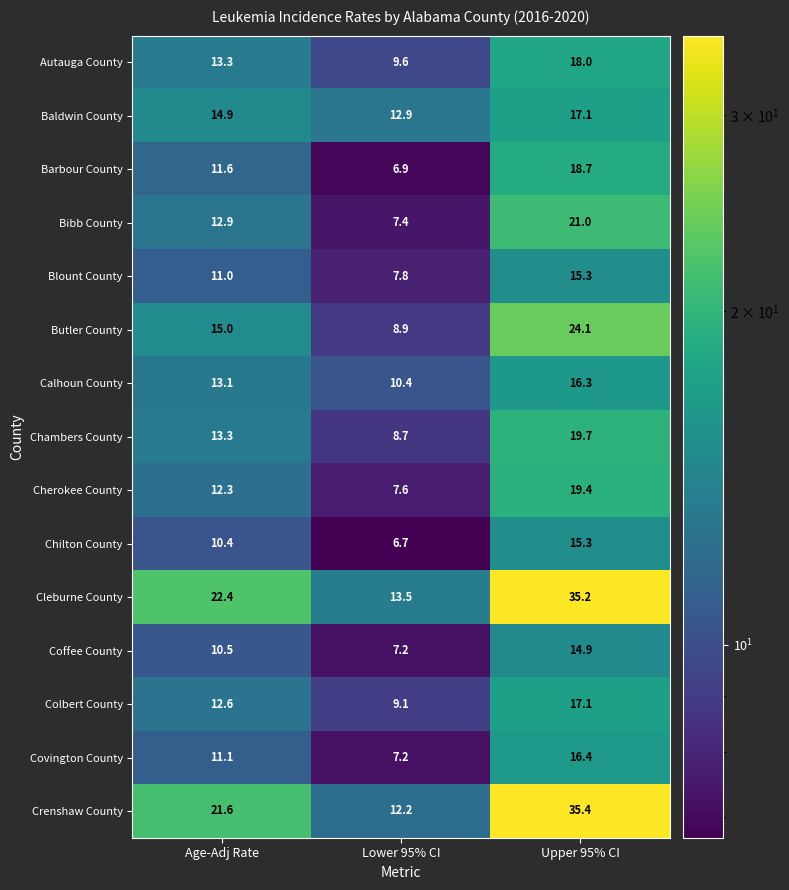

How many data points in Cherokee County are less than 12?

1